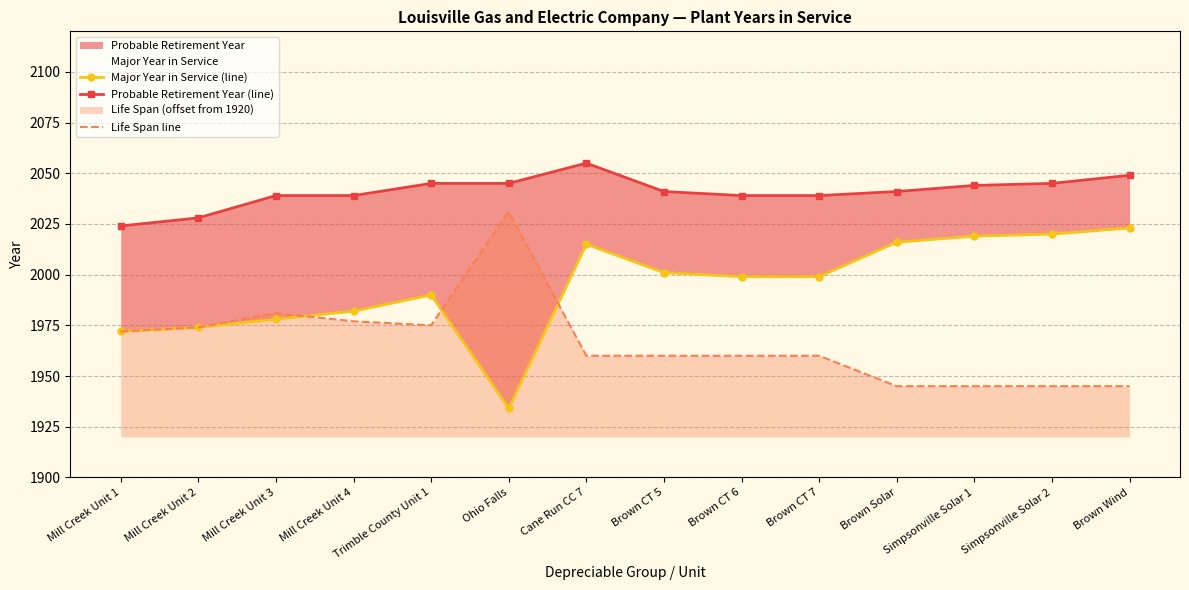

Rank the series at Trimble County Unit 1 from lowest to highest value.

Life Span line, Major Year in Service (line), Probable Retirement Year (line)